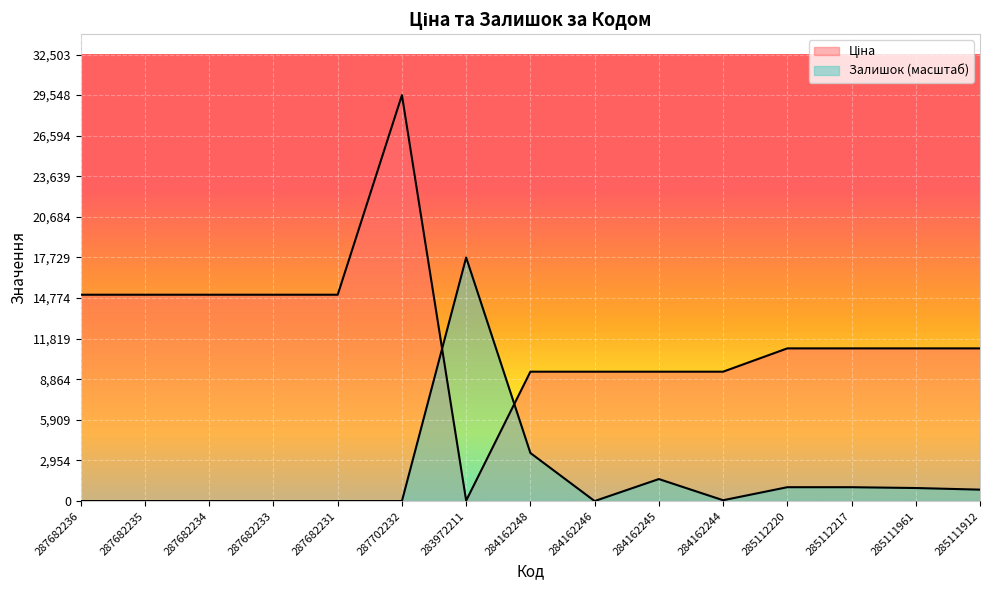

In Ціна, how many points are lower than both neighbors (excluding endpoints)?

1